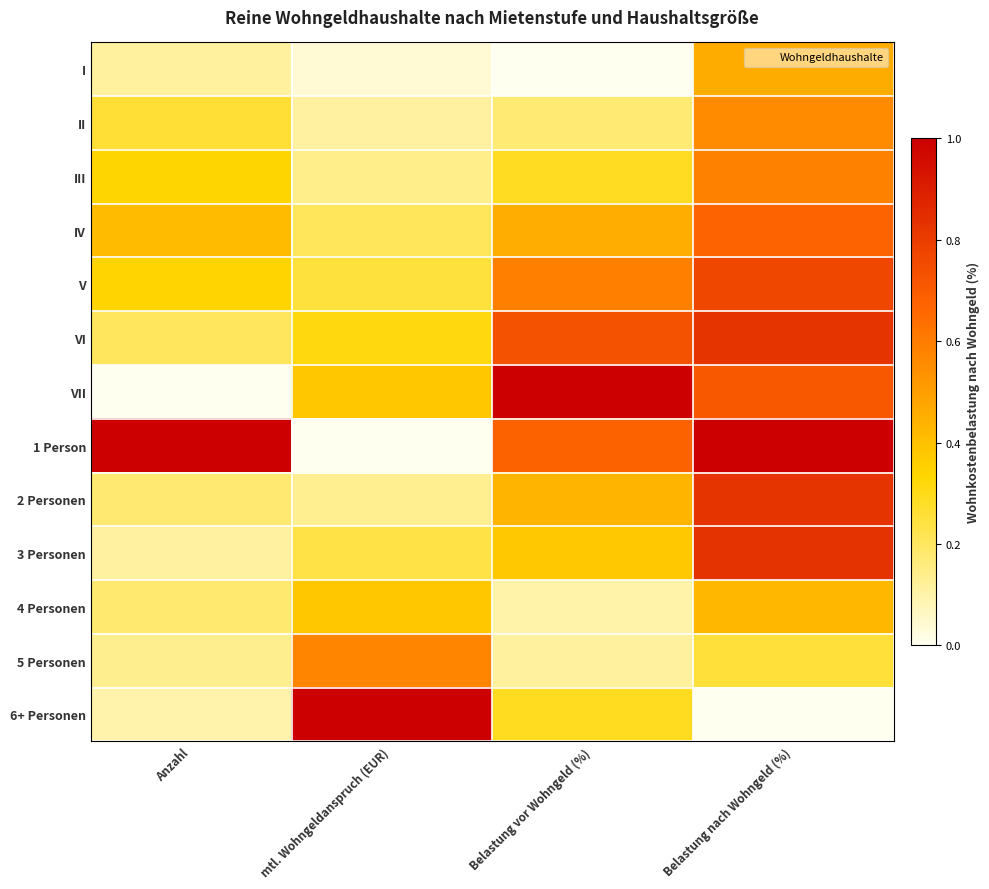

Reading left to right, list all the values displayed in this chart.

I: Anzahl=0.1	mtl. Wohngeldanspruch (EUR)=0.0	Belastung vor Wohngeld (%)=0.0	Belastung nach Wohngeld (%)=0.5
II: Anzahl=0.3	mtl. Wohngeldanspruch (EUR)=0.1	Belastung vor Wohngeld (%)=0.2	Belastung nach Wohngeld (%)=0.6
III: Anzahl=0.3	mtl. Wohngeldanspruch (EUR)=0.1	Belastung vor Wohngeld (%)=0.3	Belastung nach Wohngeld (%)=0.6
IV: Anzahl=0.4	mtl. Wohngeldanspruch (EUR)=0.2	Belastung vor Wohngeld (%)=0.5	Belastung nach Wohngeld (%)=0.7
V: Anzahl=0.3	mtl. Wohngeldanspruch (EUR)=0.2	Belastung vor Wohngeld (%)=0.6	Belastung nach Wohngeld (%)=0.8
VI: Anzahl=0.2	mtl. Wohngeldanspruch (EUR)=0.3	Belastung vor Wohngeld (%)=0.7	Belastung nach Wohngeld (%)=0.8
VII: Anzahl=0.0	mtl. Wohngeldanspruch (EUR)=0.4	Belastung vor Wohngeld (%)=1.0	Belastung nach Wohngeld (%)=0.7
1 Person: Anzahl=1.0	mtl. Wohngeldanspruch (EUR)=0.0	Belastung vor Wohngeld (%)=0.7	Belastung nach Wohngeld (%)=1.0
2 Personen: Anzahl=0.2	mtl. Wohngeldanspruch (EUR)=0.1	Belastung vor Wohngeld (%)=0.4	Belastung nach Wohngeld (%)=0.8
3 Personen: Anzahl=0.1	mtl. Wohngeldanspruch (EUR)=0.2	Belastung vor Wohngeld (%)=0.4	Belastung nach Wohngeld (%)=0.8
4 Personen: Anzahl=0.2	mtl. Wohngeldanspruch (EUR)=0.4	Belastung vor Wohngeld (%)=0.1	Belastung nach Wohngeld (%)=0.4
5 Personen: Anzahl=0.1	mtl. Wohngeldanspruch (EUR)=0.6	Belastung vor Wohngeld (%)=0.1	Belastung nach Wohngeld (%)=0.3
6+ Personen: Anzahl=0.1	mtl. Wohngeldanspruch (EUR)=1.0	Belastung vor Wohngeld (%)=0.3	Belastung nach Wohngeld (%)=0.0